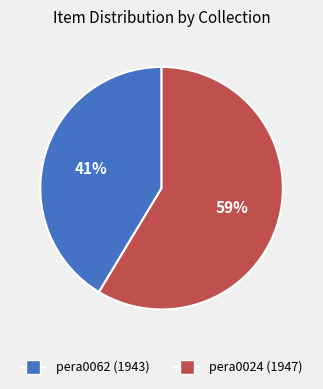

How many segments does this pie chart have?

2